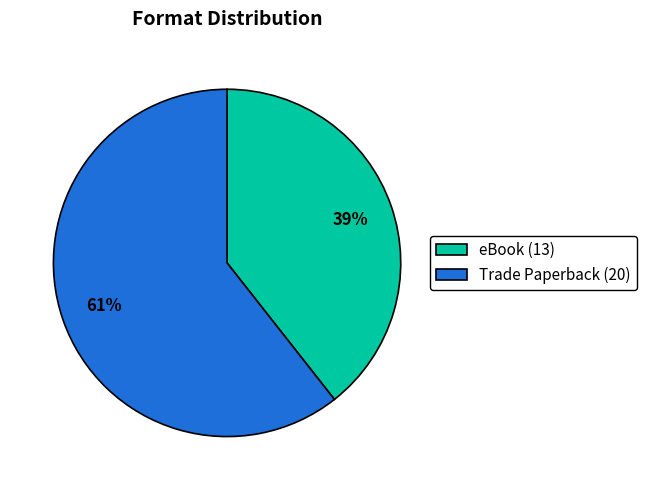

Does any single category account for the majority?

Yes